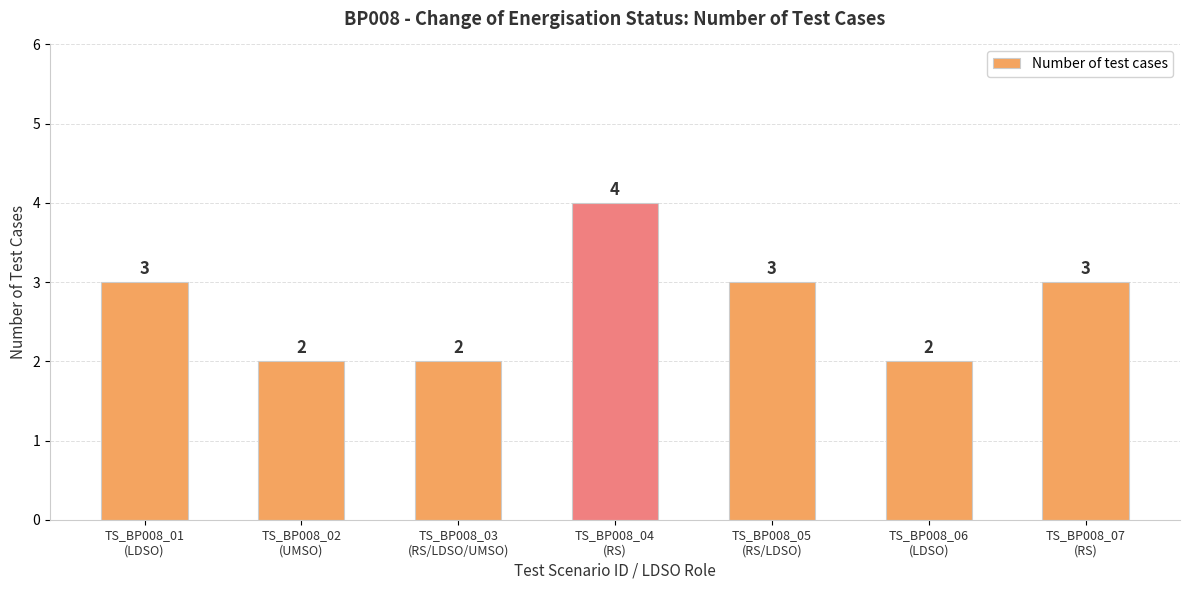

Count the number of categories in the chart.

7